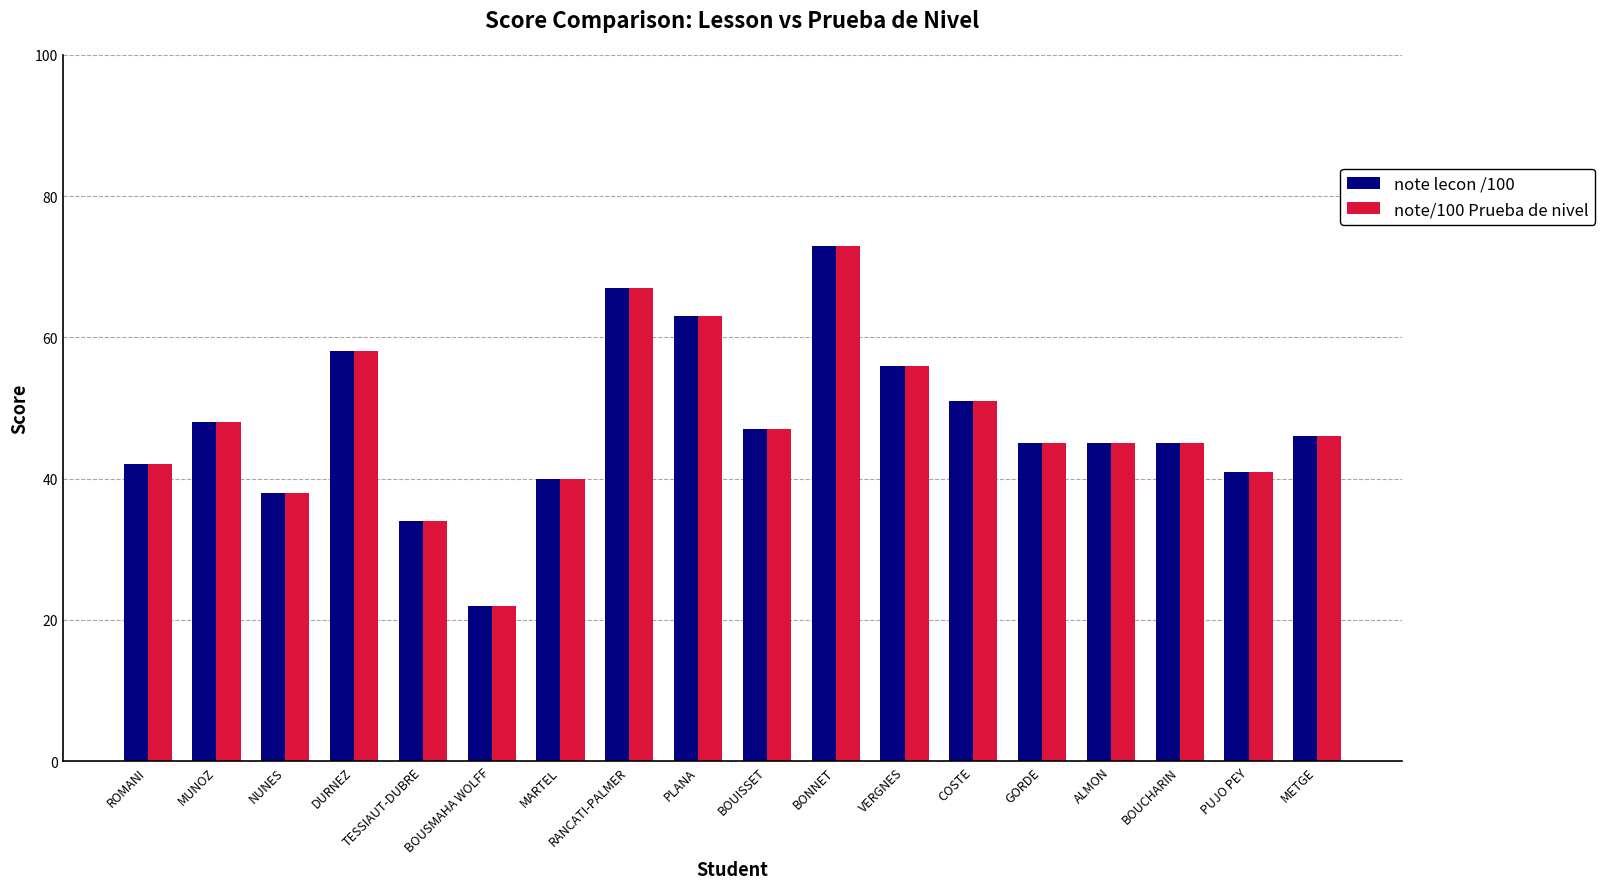

What is the label of the 18th bar from the left?

METGE